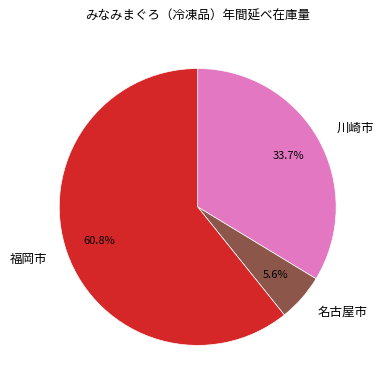

How many slices are in this pie chart?

3